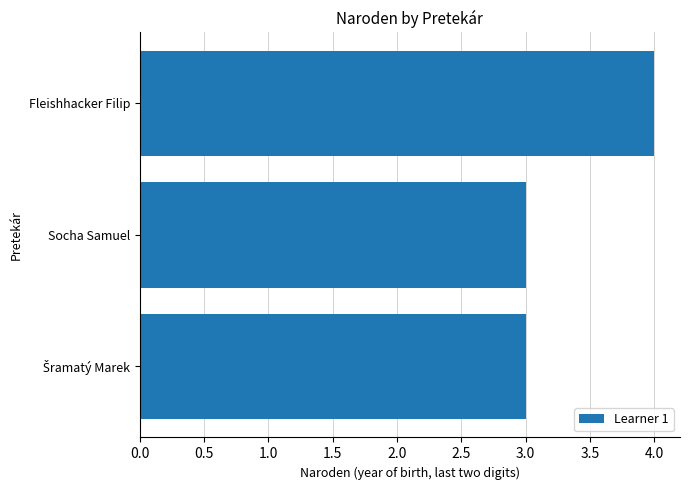

Count the number of categories in the chart.

3